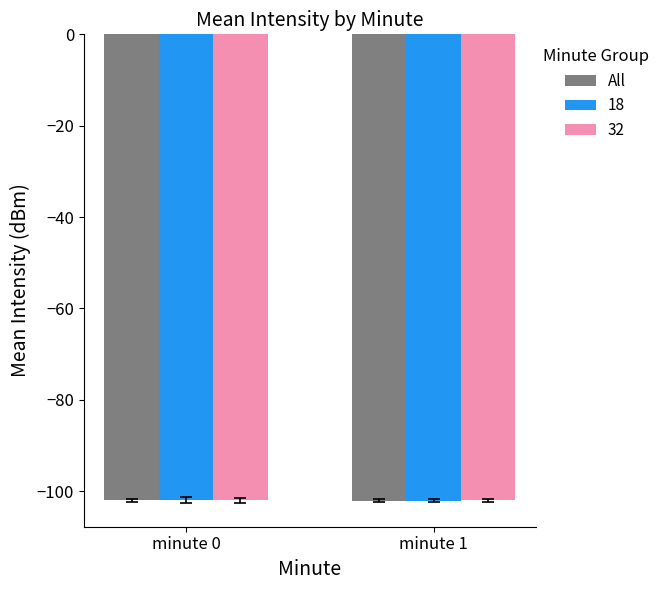

What is the total value across all series at minute 0?

-306.0